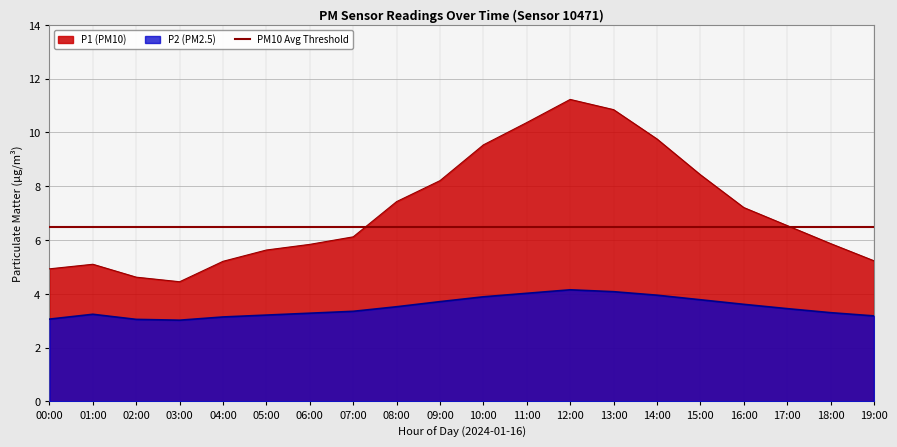

At which category does the chart reach its peak across all series?

12:00